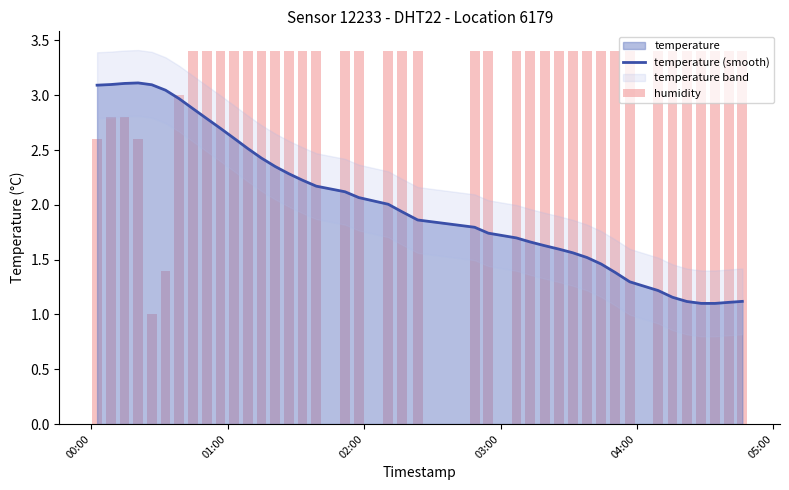

What is the maximum value for temperature (smooth)?

3.1